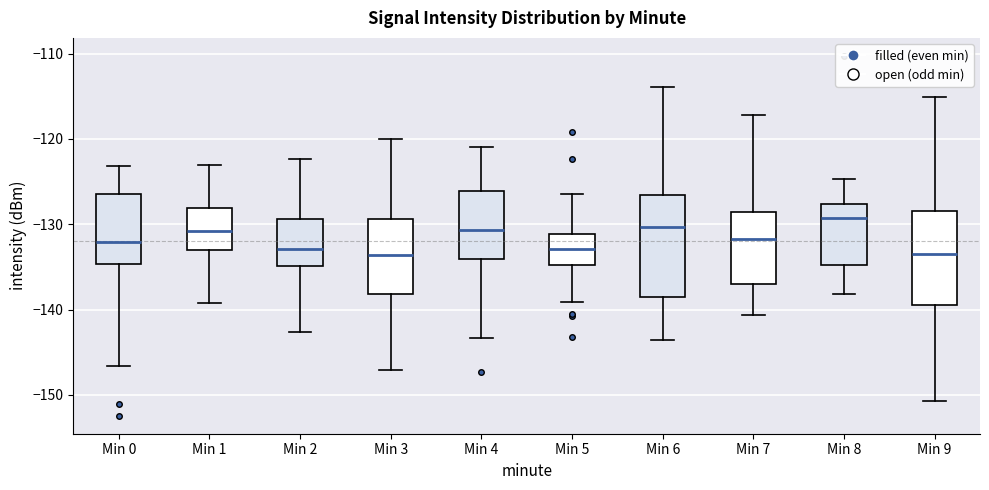

Which box has the highest median line?

Min 8